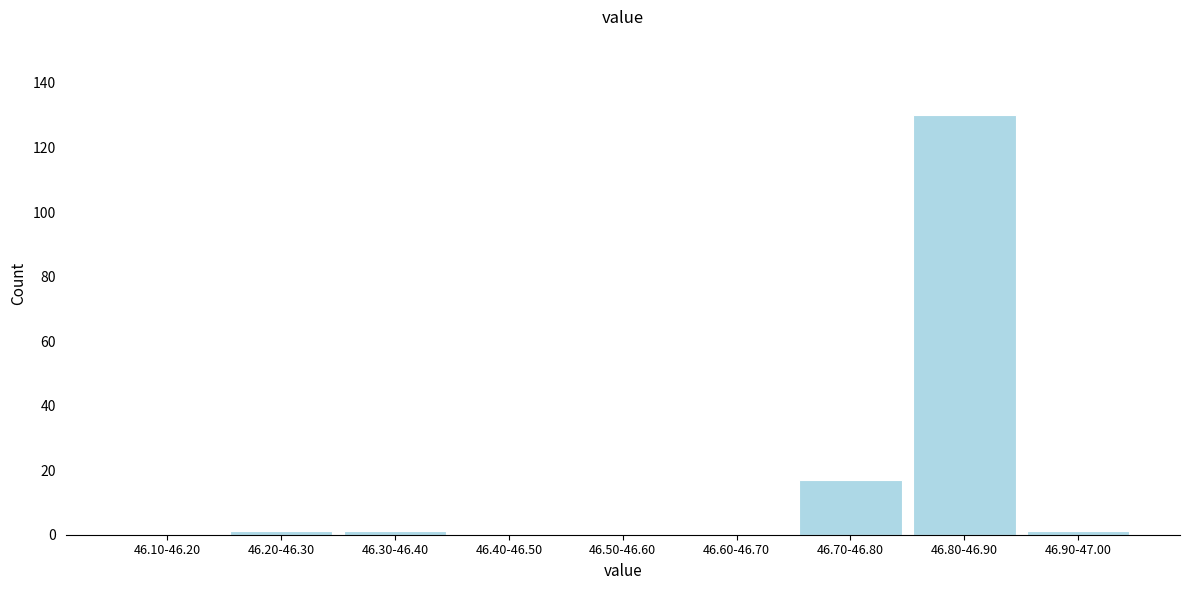

Reading right to left, extract all data points from this chart.

46.90-47.00=1	46.80-46.90=130	46.70-46.80=17	46.60-46.70=0	46.50-46.60=0	46.40-46.50=0	46.30-46.40=1	46.20-46.30=1	46.10-46.20=0